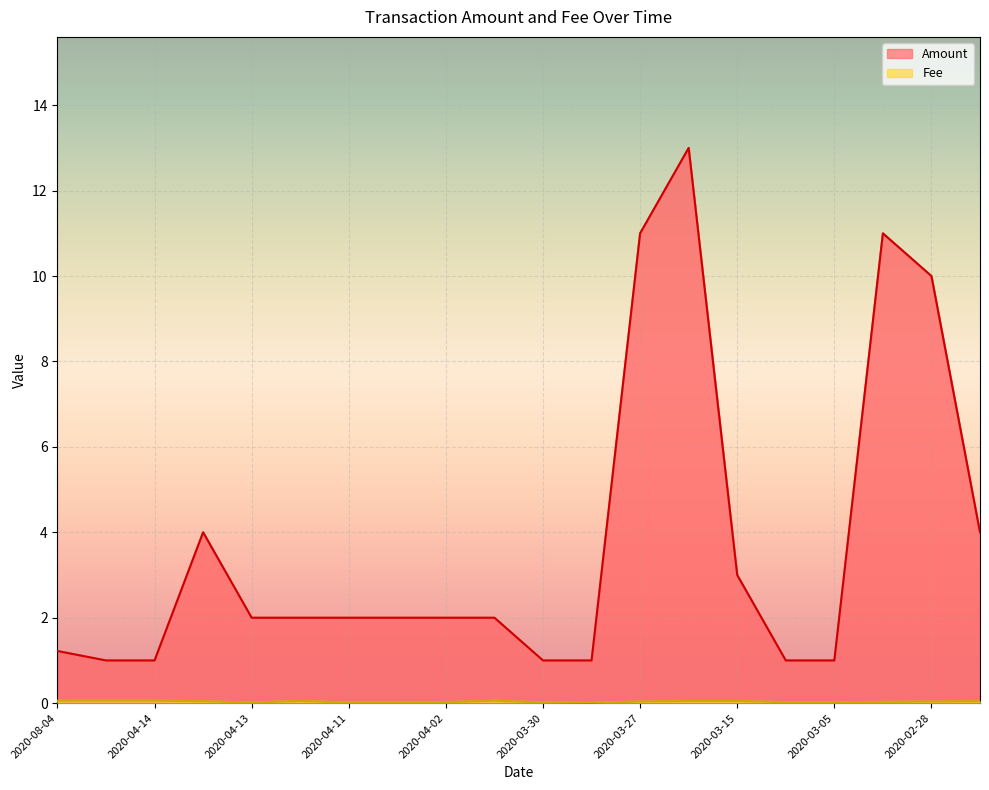

True or false: Amount and Fee intersect in this chart.

False